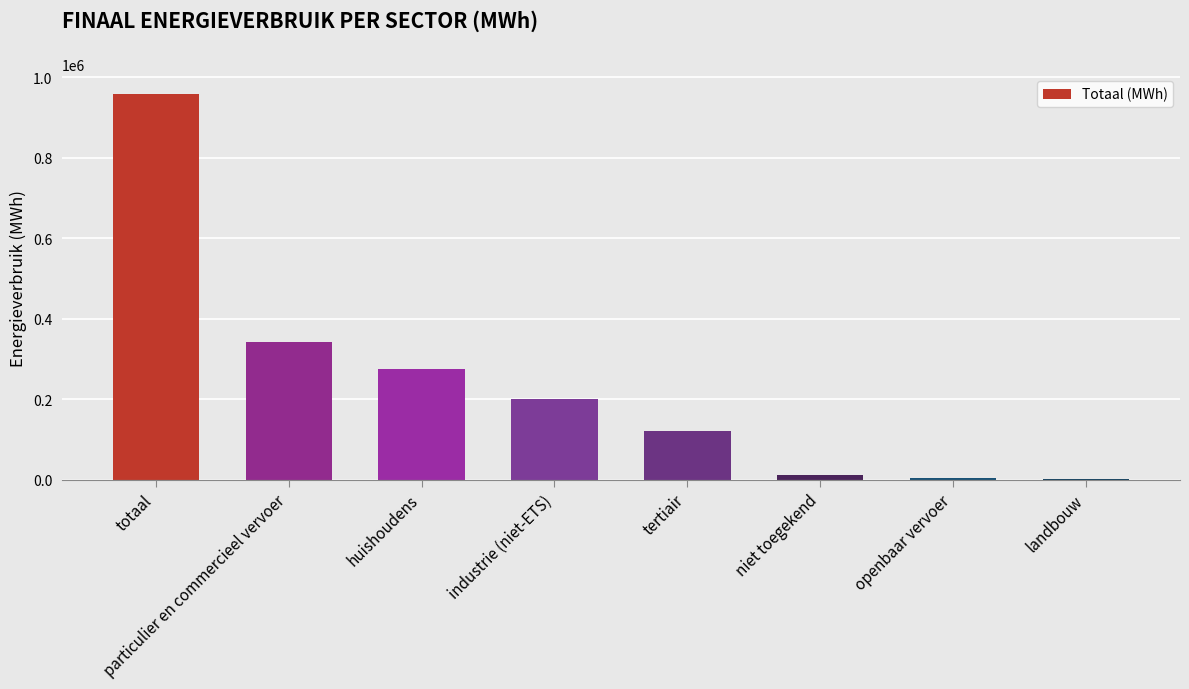

The chart shows a value of 590609.3 at totaal. True or false?

False